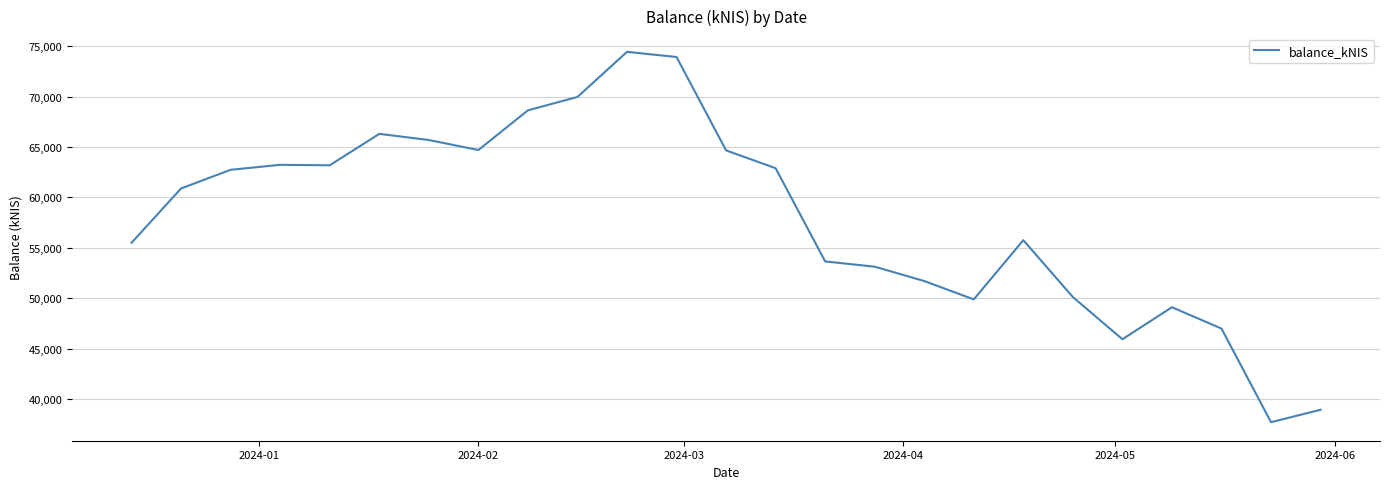

What is the sum of all values?

1449760.6